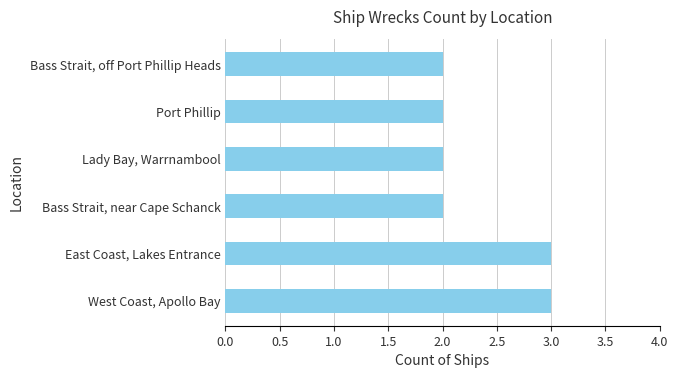

Count the values in the range 2 to 3.

6